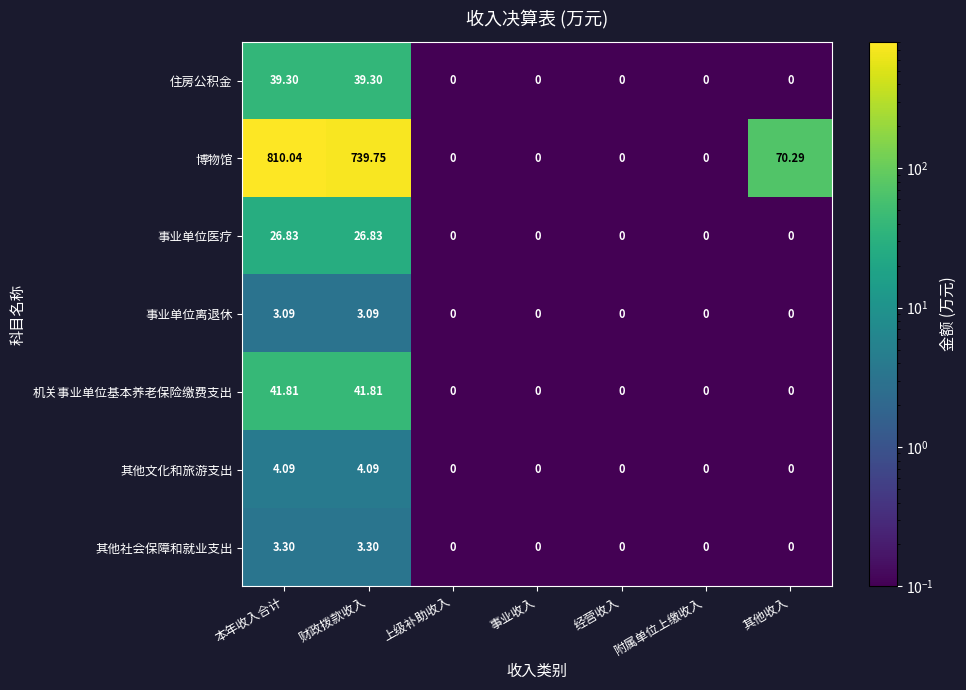

Rank the series by their maximum value, from highest to lowest.

博物馆, 机关事业单位基本养老保险缴费支出, 住房公积金, 事业单位医疗, 其他文化和旅游支出, 其他社会保障和就业支出, 事业单位离退休